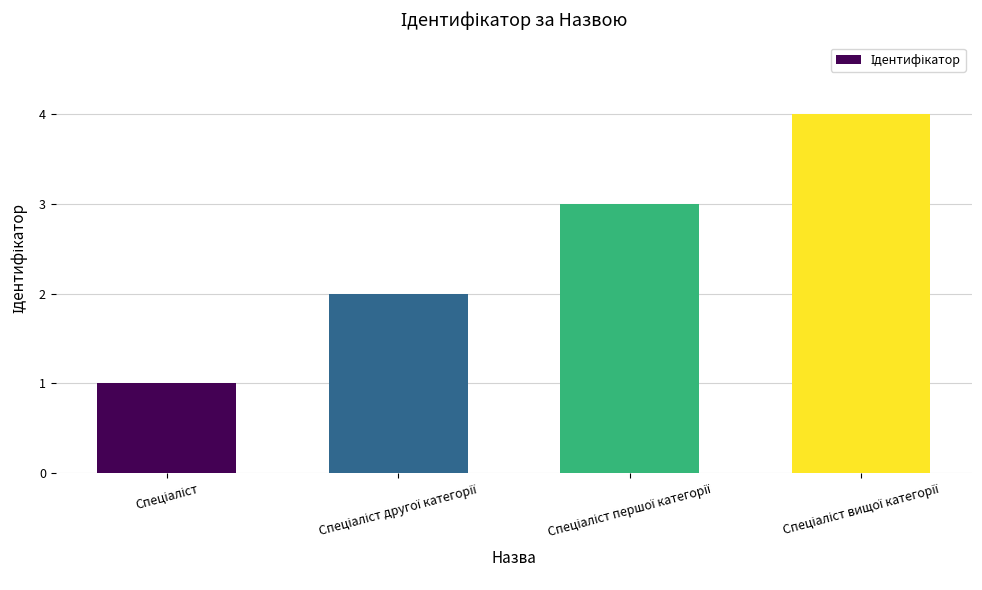

What is the sum of all values?

10